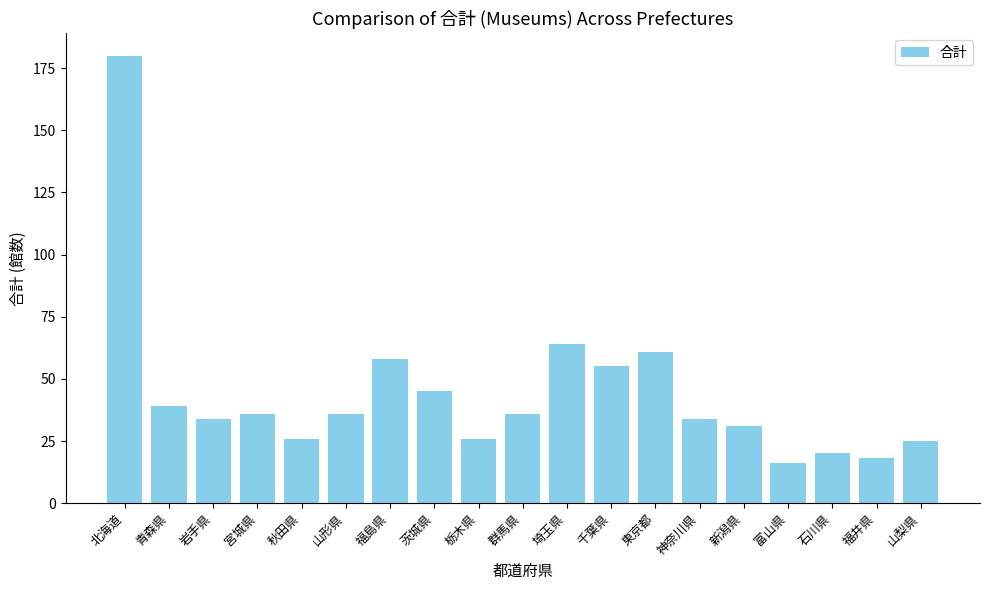

What is the value of the 4th bar from the left?

36